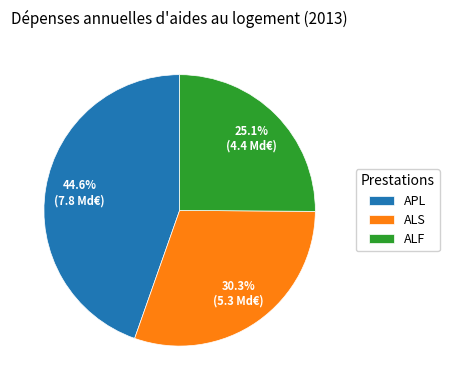

What is the smallest slice in the pie chart?

ALF